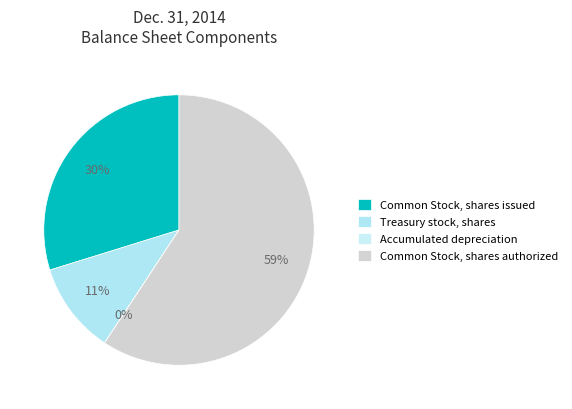

Which slice is the largest?

Common Stock, shares authorized